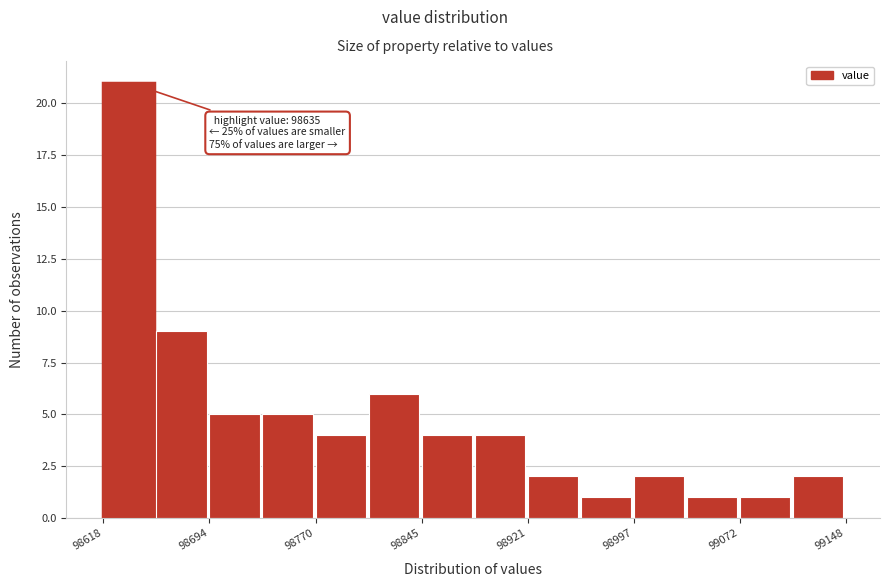

Read against the x-axis, roughly where is the centre of the tallest bar?

98640